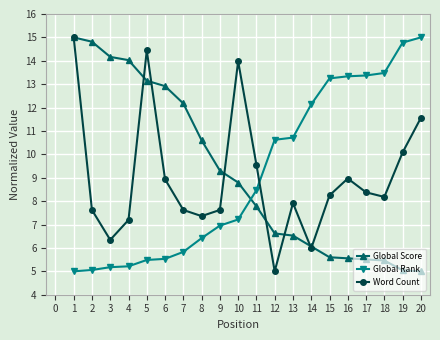

In Word Count, how many points are lower than both neighbors (excluding endpoints)?

5